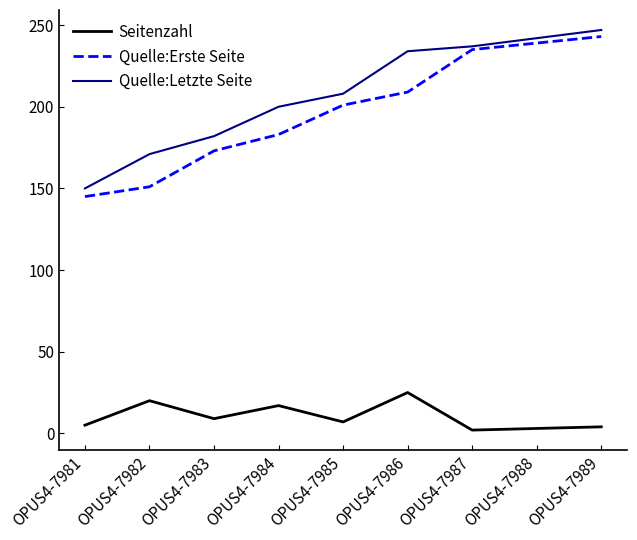

In Seitenzahl, how many points are higher than both neighbors (excluding endpoints)?

3